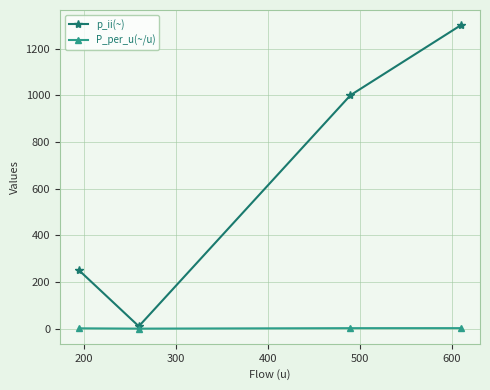

Which series has the widest spread of values?

p_ii(~)